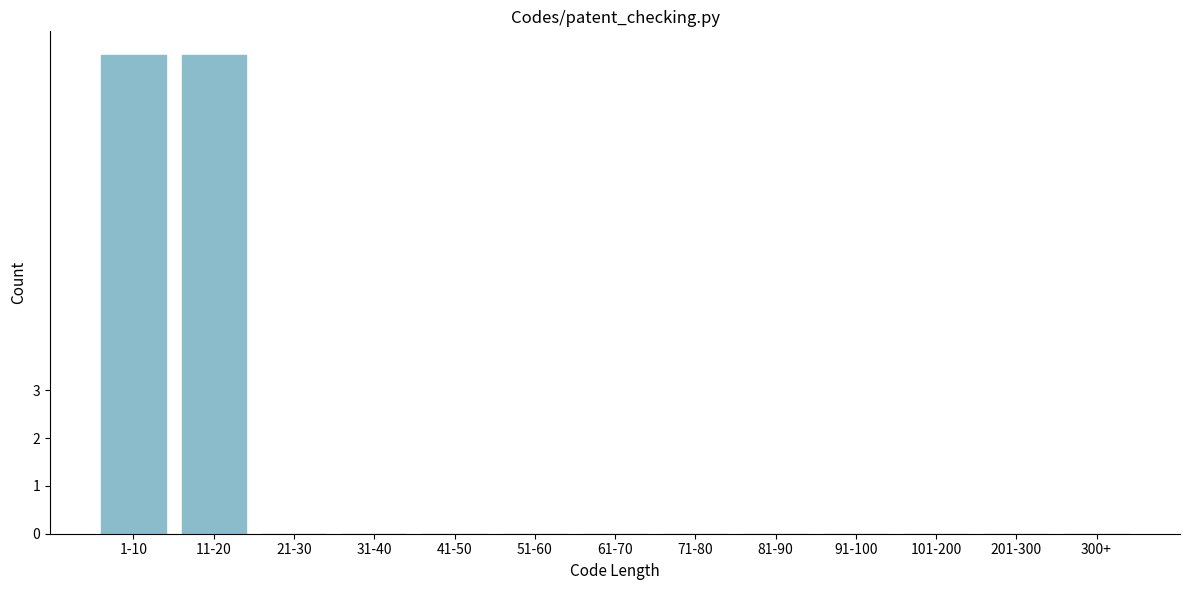

Reading left to right, list all the values displayed in this chart.

1-10=10	11-20=10	21-30=0	31-40=0	41-50=0	51-60=0	61-70=0	71-80=0	81-90=0	91-100=0	101-200=0	201-300=0	300+=0